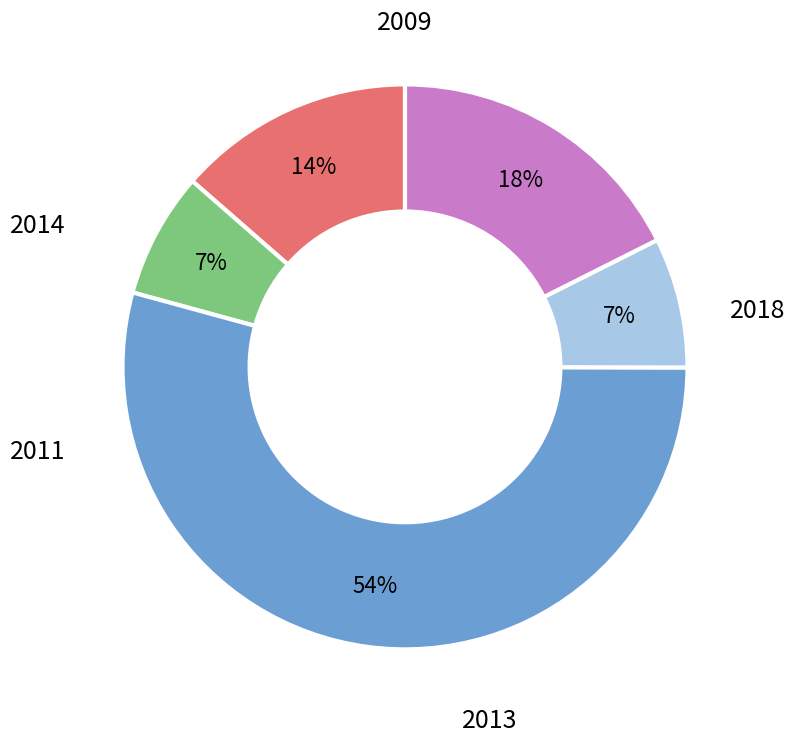

Is there a majority slice in this chart?

Yes